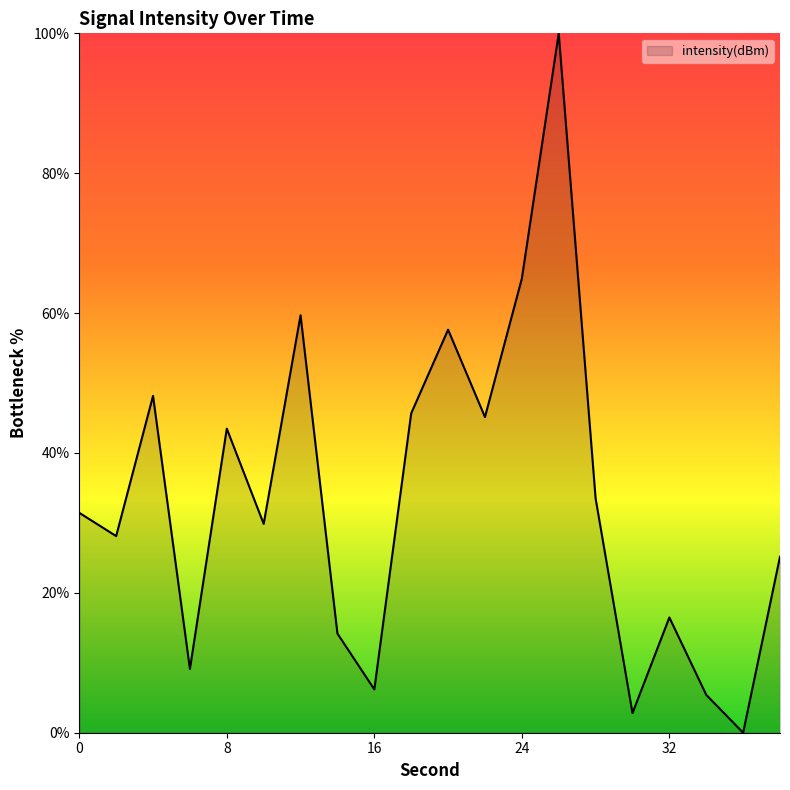

What is the average value?

33.3